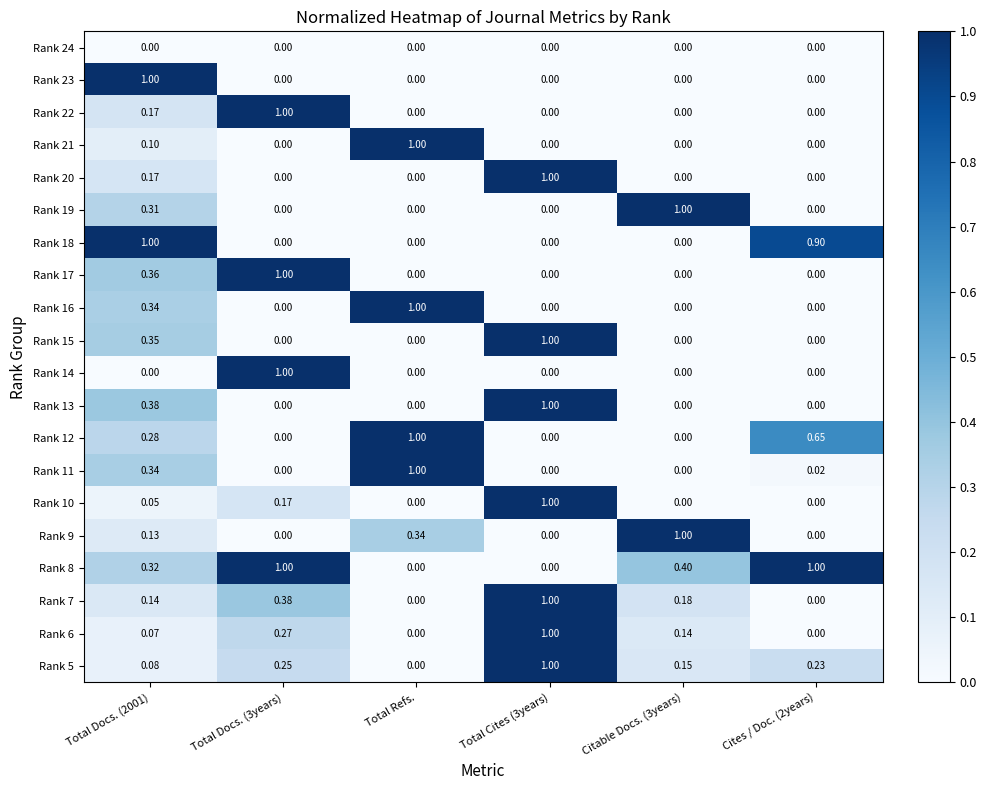

Is the value of Rank 11 at Total Refs. greater than the value of Rank 16 at Total Docs. (2001)?

Yes